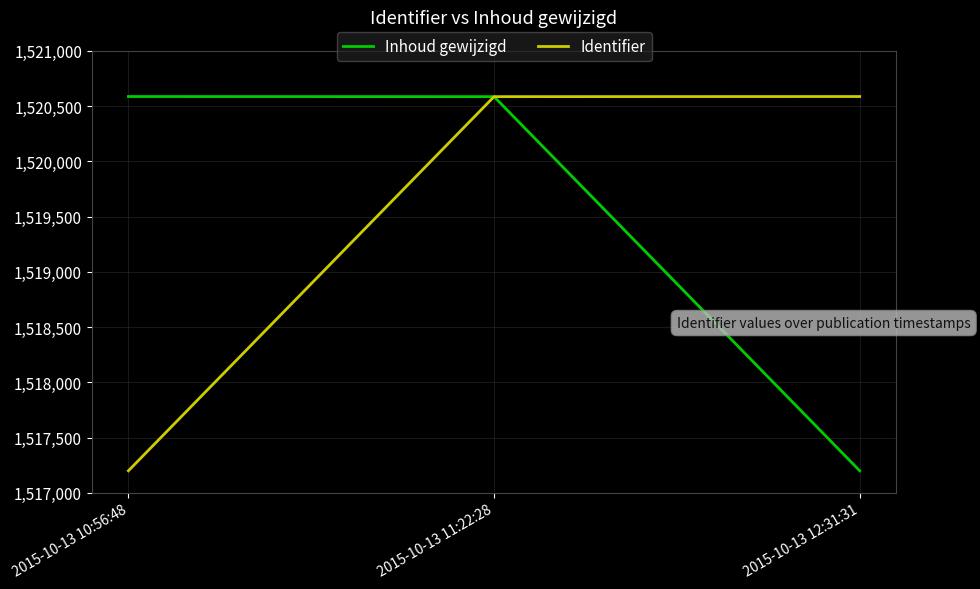

The value of Inhoud gewijzigd at 2015-10-13 10:56:48 is 2176006. True or false?

False